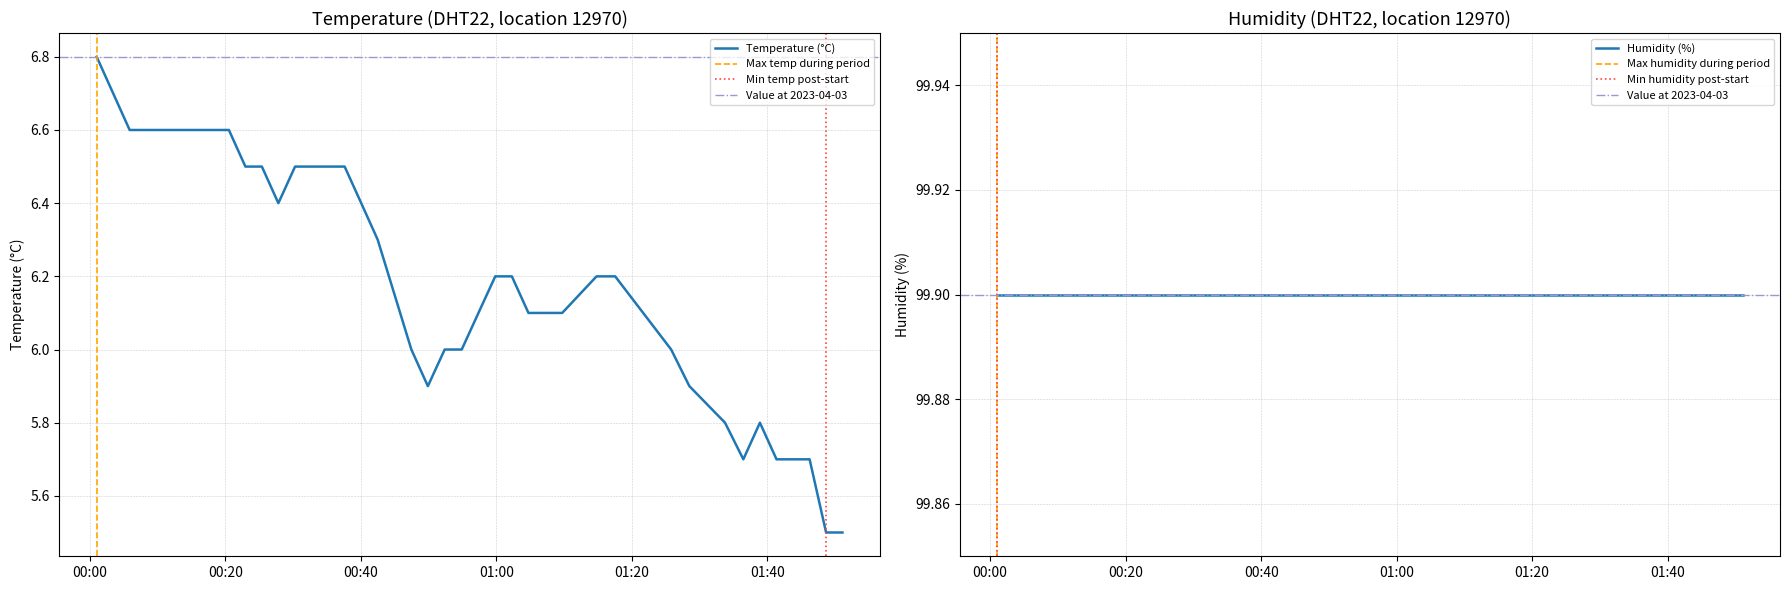

True or false: the data shows 6.6 at 2023-04-03T00:18:04.

True